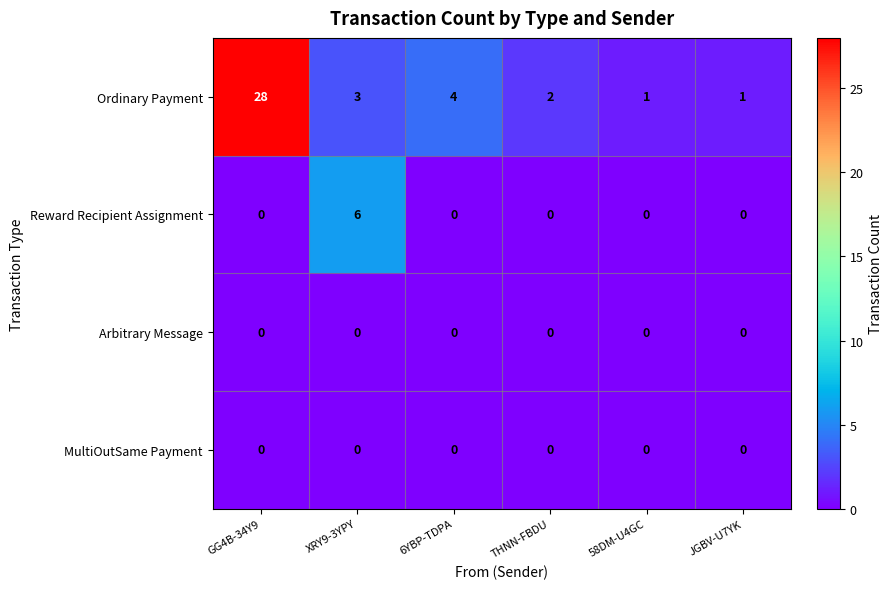

Reading left to right, extract all data points from this chart.

Ordinary Payment: 28	3	4	2	1	1
Reward Recipient Assignment: 0	6	0	0	0	0
Arbitrary Message: 0	0	0	0	0	0
MultiOutSame Payment: 0	0	0	0	0	0